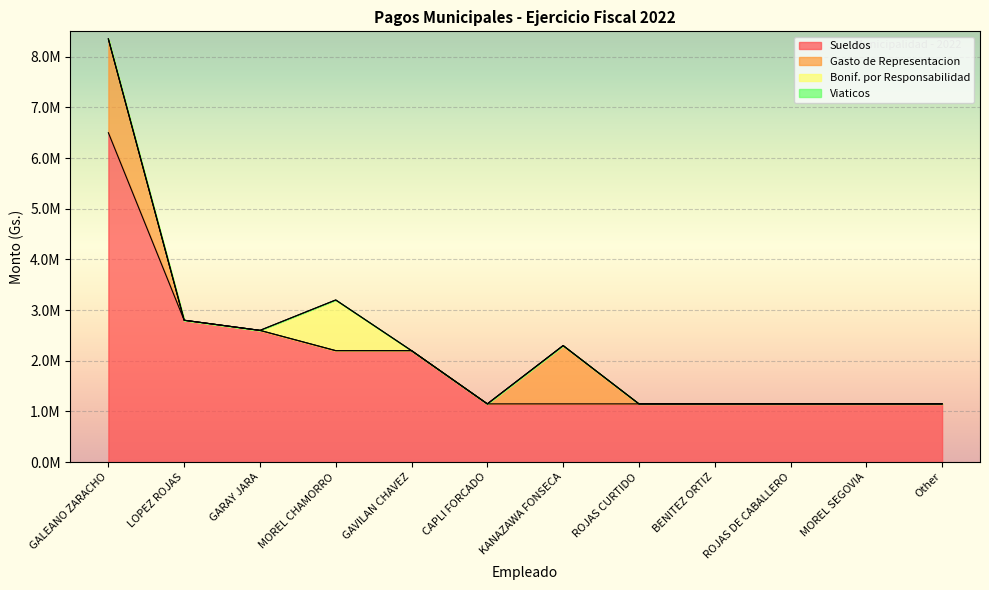

Count the number of data series in this chart.

4